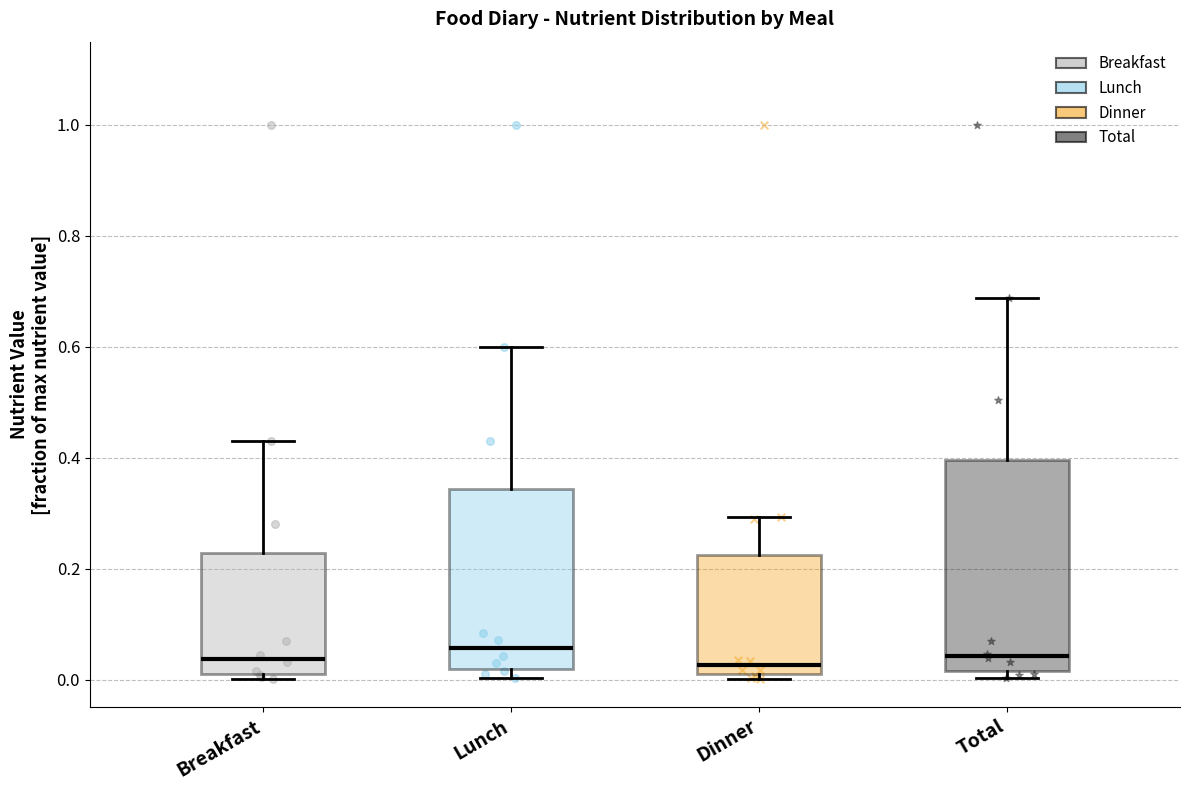

Where does the upper whisker of the box for Total end on the y-axis? The values are not printed on the chart, so give them approximately, as read against the axis.

0.68